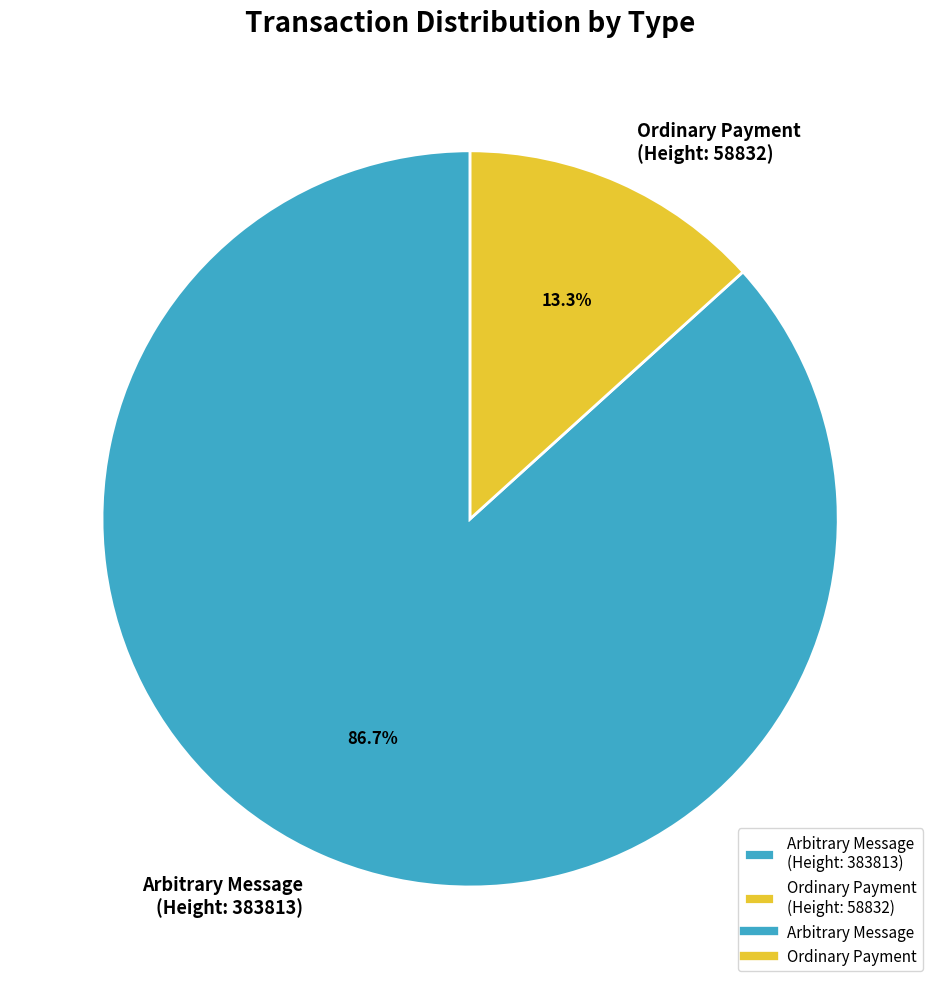

How many segments does this pie chart have?

2